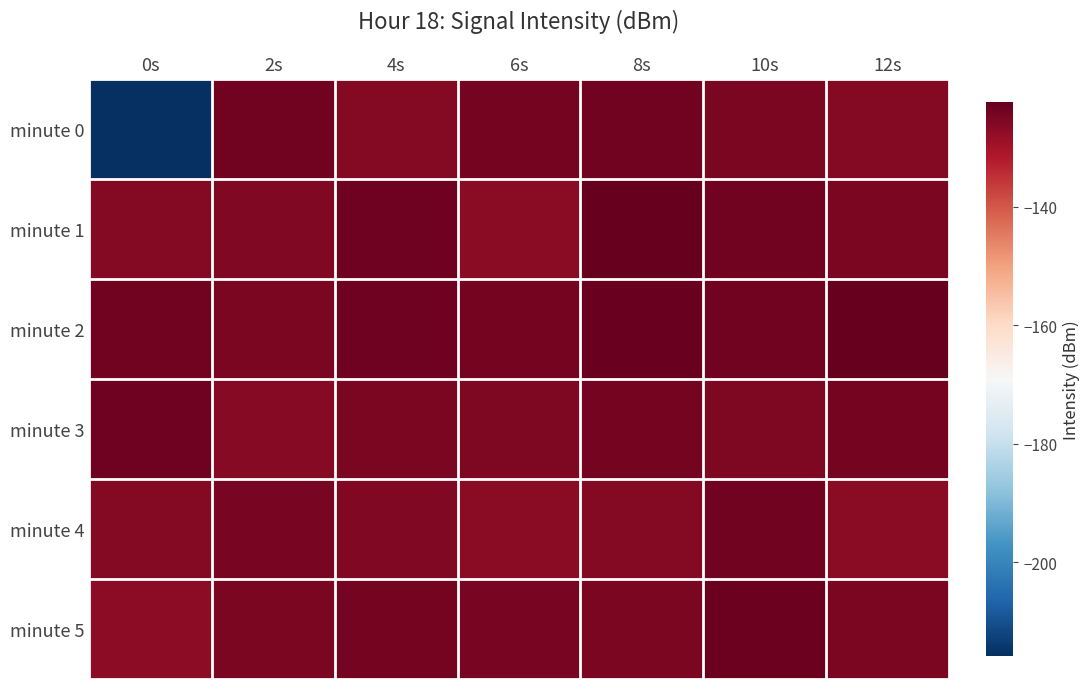

List the series in order of their peak value, lowest first.

minute 4, minute 0, minute 3, minute 5, minute 2, minute 1